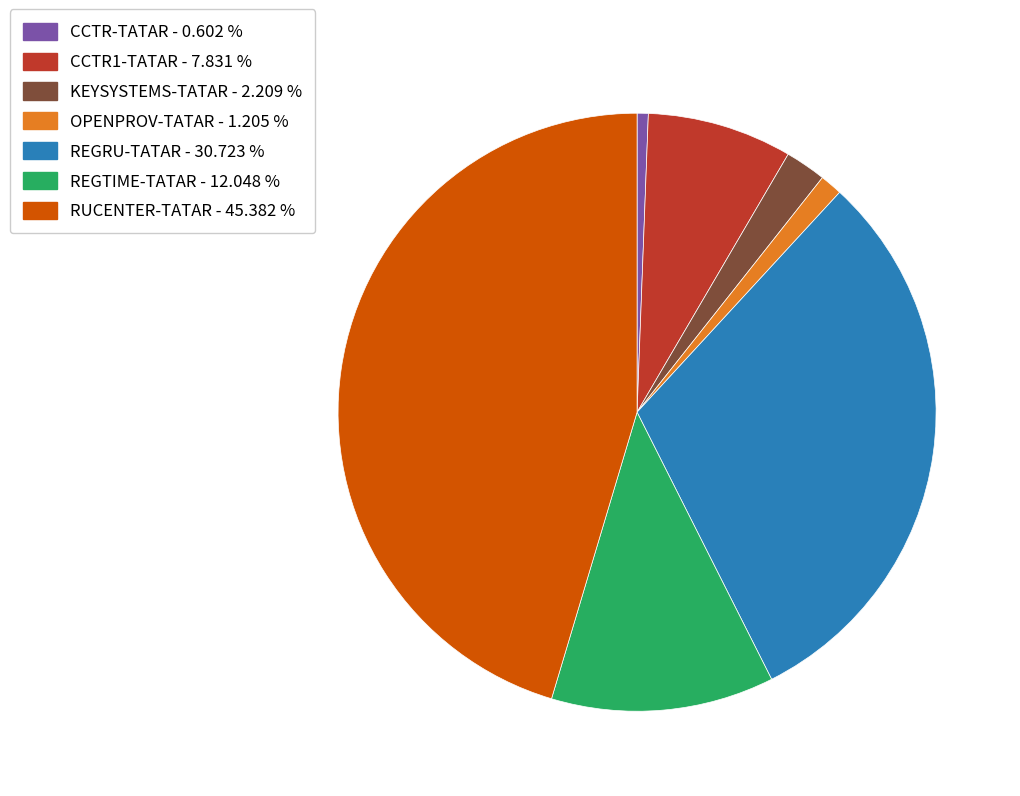

Does any single category account for the majority?

No